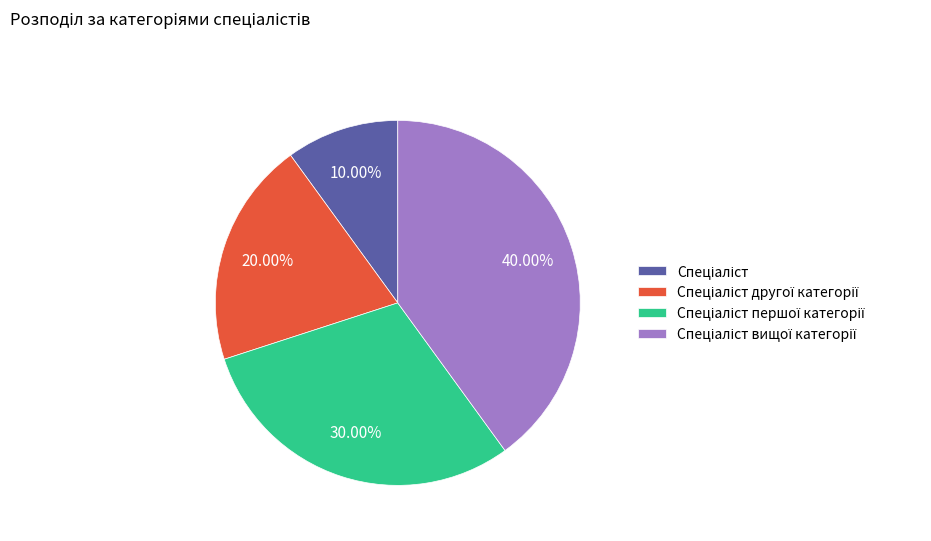

Is there a majority slice in this chart?

No